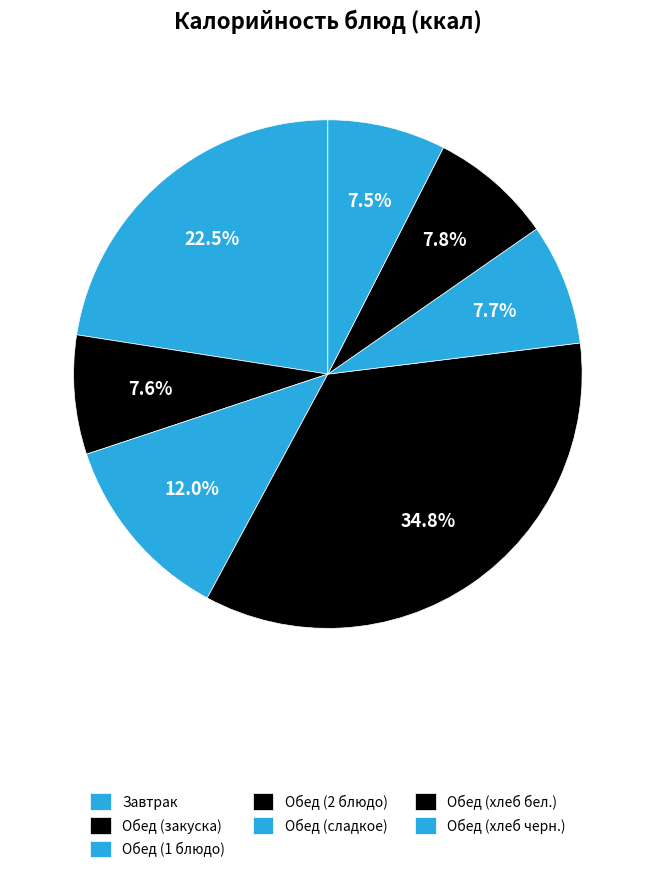

To the nearest percent, what is the difference between the largest and smallest slice percentages?

27%